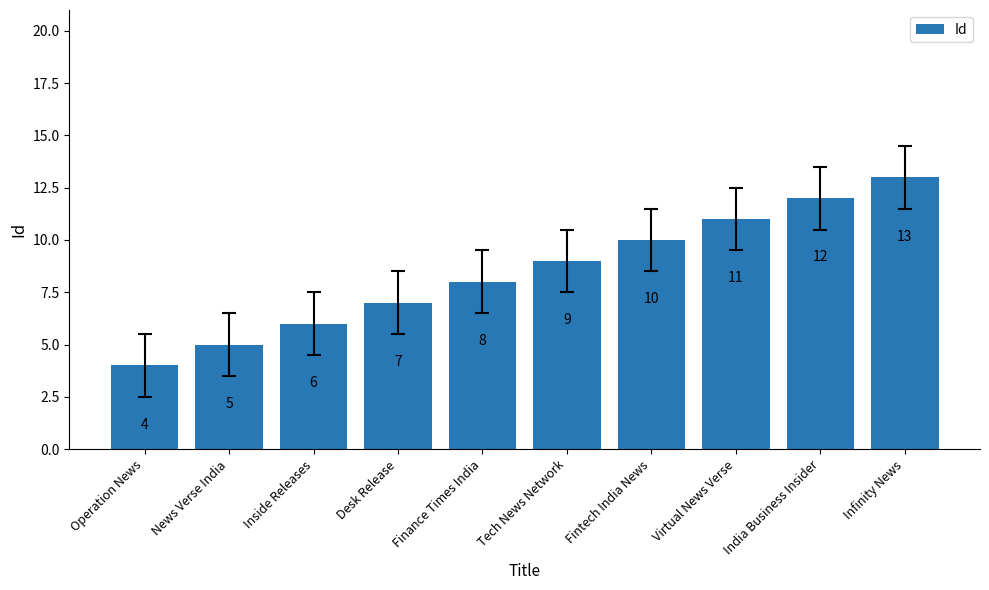

What is the difference between the maximum and minimum values?

9